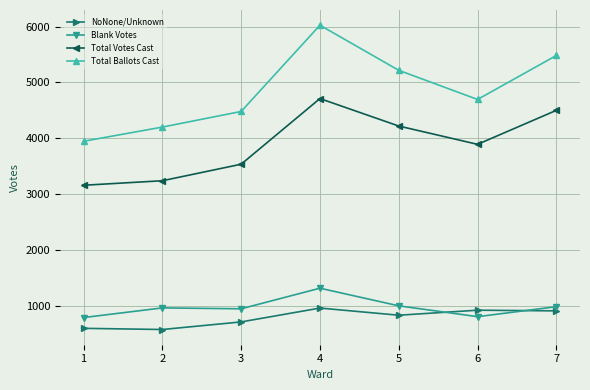

Does the chart have visible grid lines?

Yes